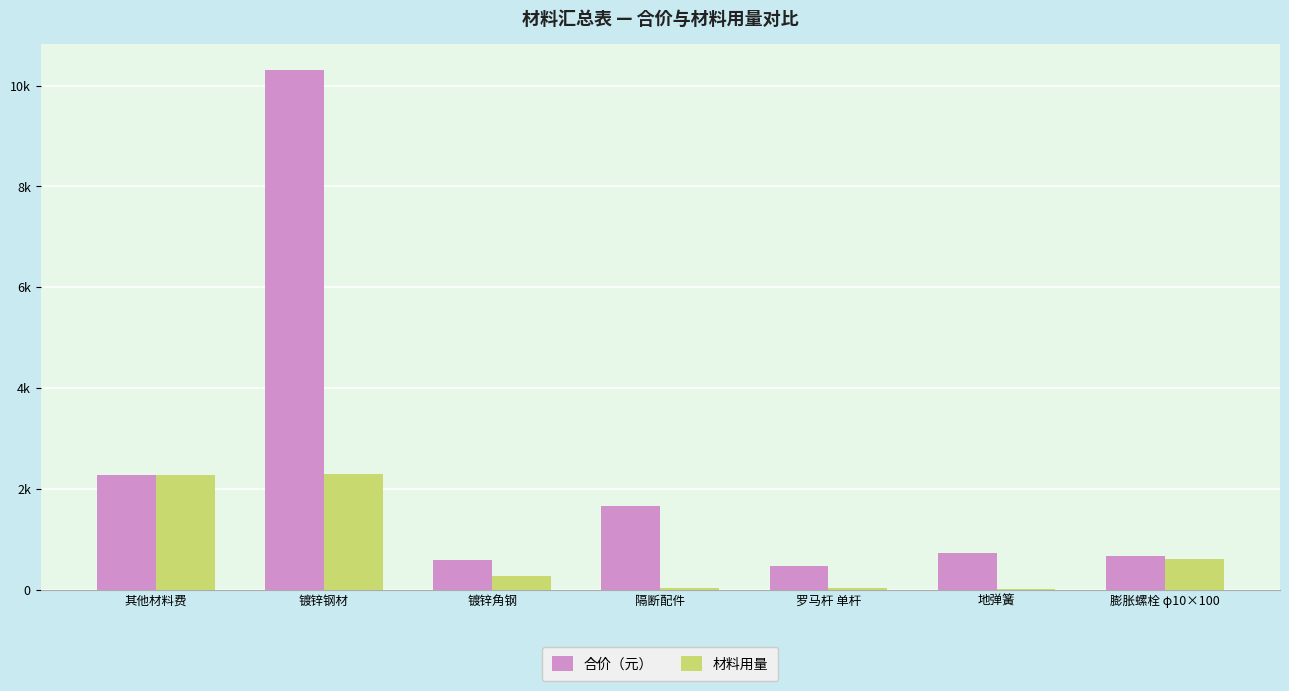

What is the difference between the maximum and second lowest values in the 合价（元） series?

9707.9